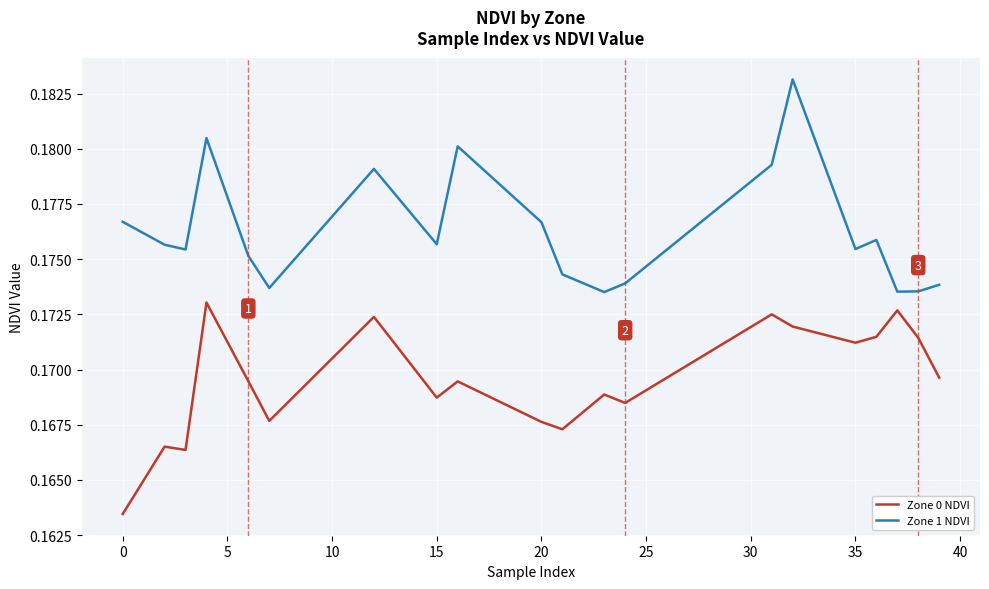

True or false: Zone 1 NDVI and Zone 0 NDVI intersect in this chart.

False